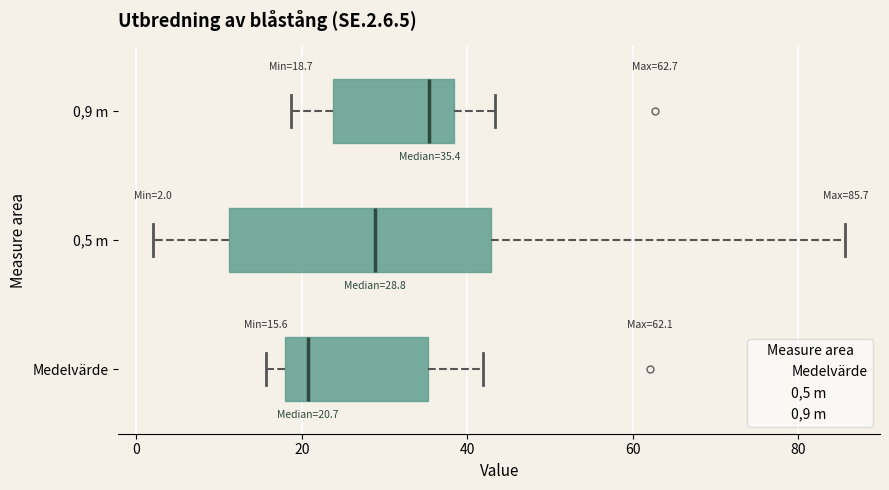

Which box has the furthest to the left median line?

Medelvärde